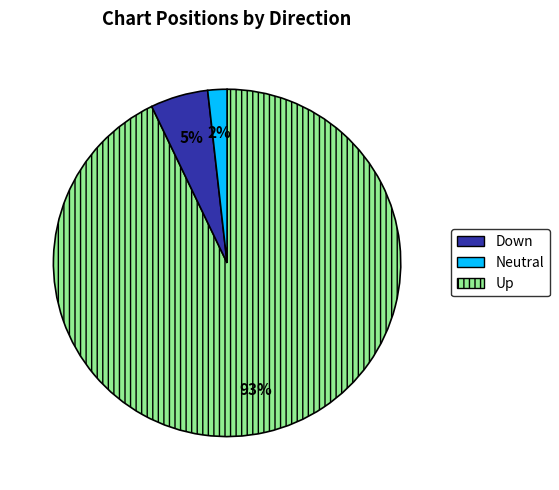

Is there any slice that represents more than half of the pie?

Yes